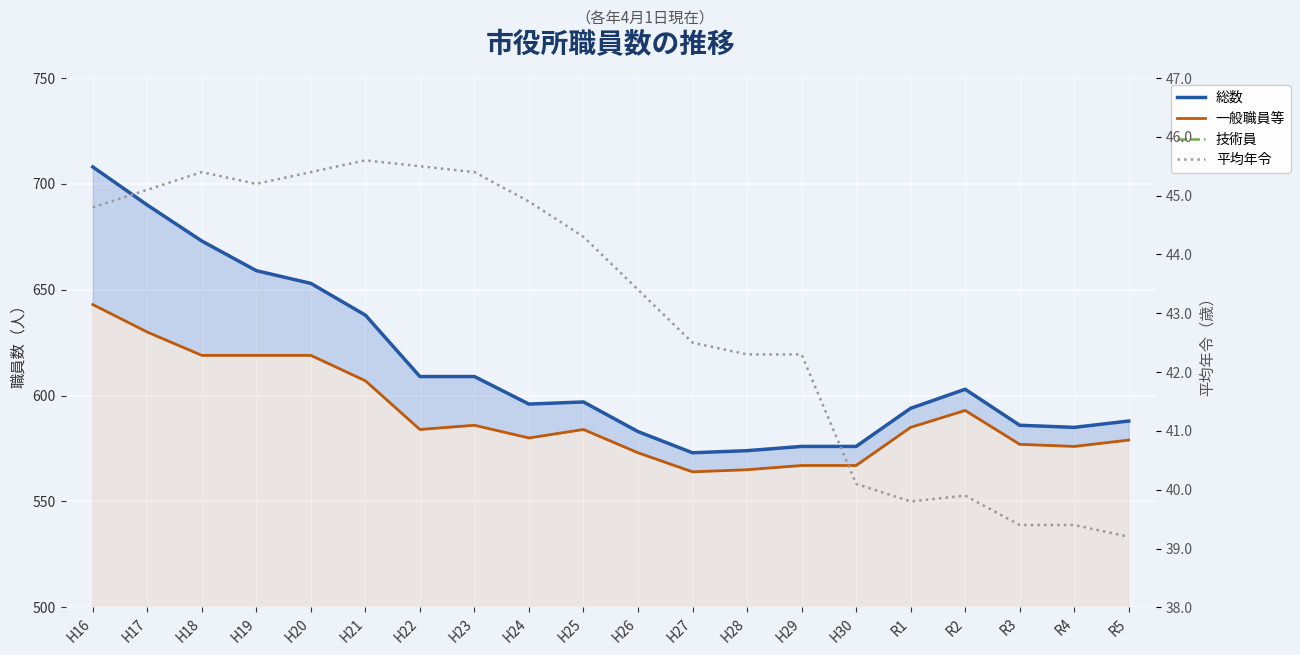

Between H22 and H20, which is larger?

H20